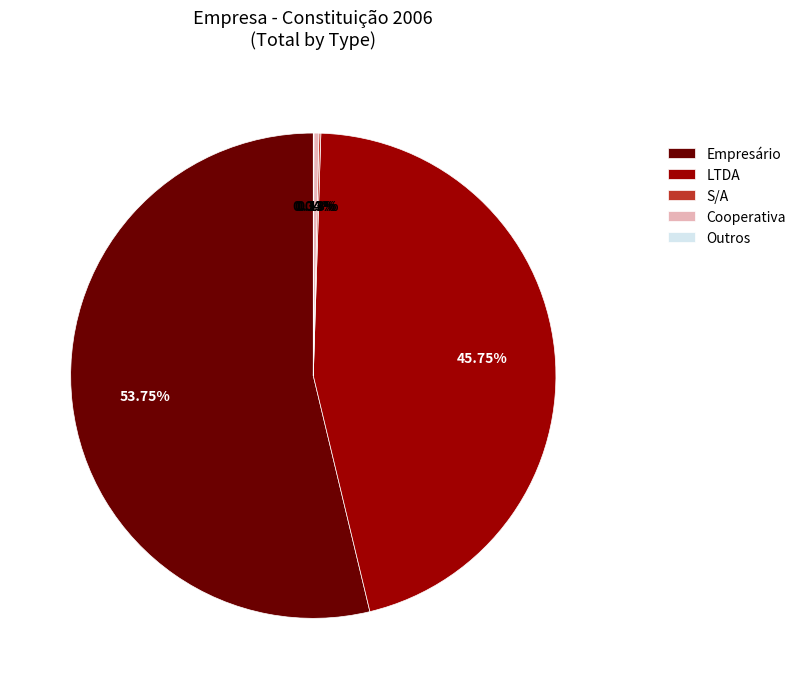

Which slice is the largest?

Empresário